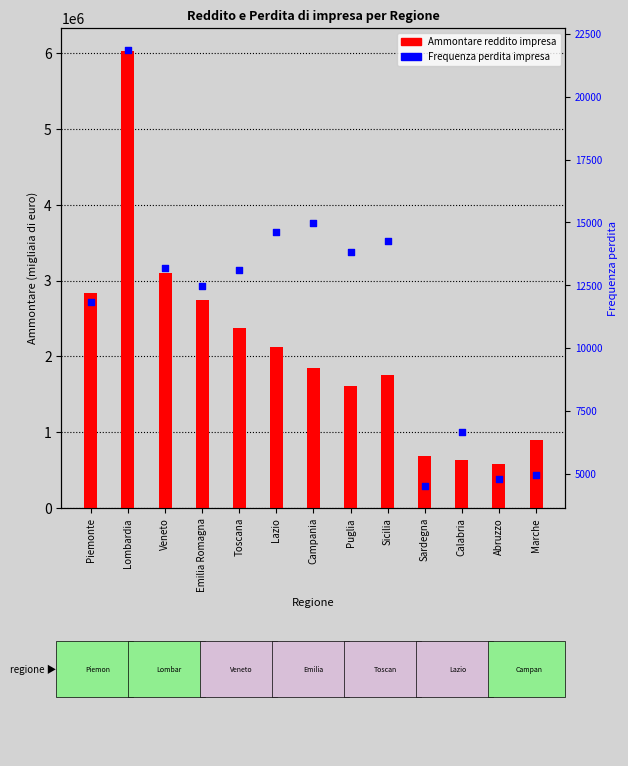

What is the total value across all series at Toscana?

2384473